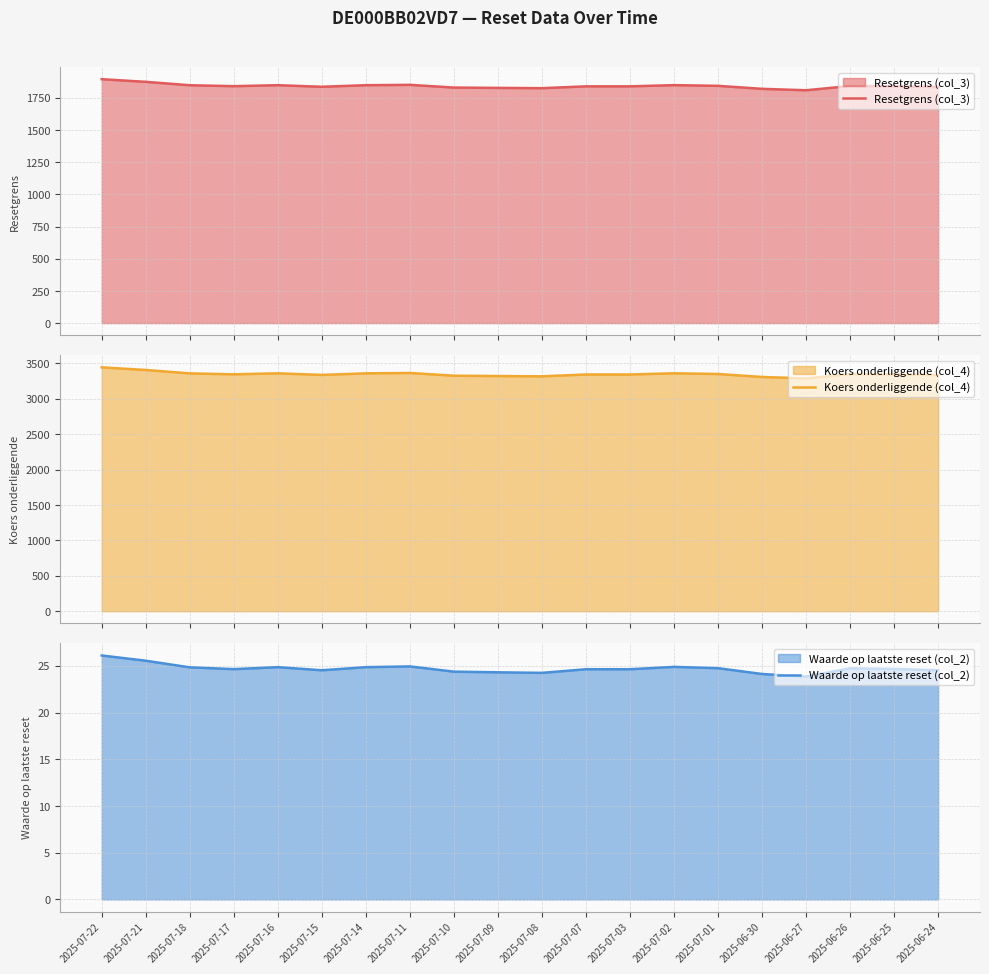

True or false: Resetgrens (col_3) has more than 2 points higher than both neighbors.

True